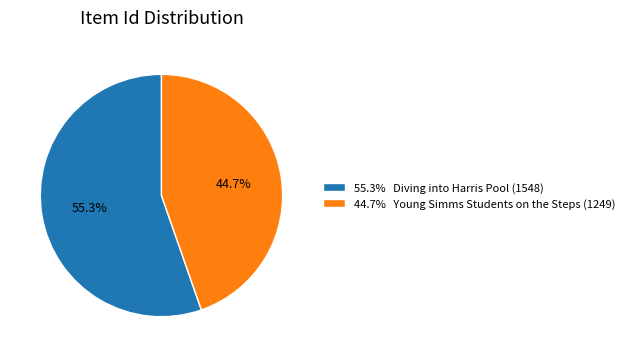

Approximately how many times larger is the value at 44.7% Young Simms Students on the Steps (1249) compared to 55.3% Diving into Harris Pool (1548)?

0.8